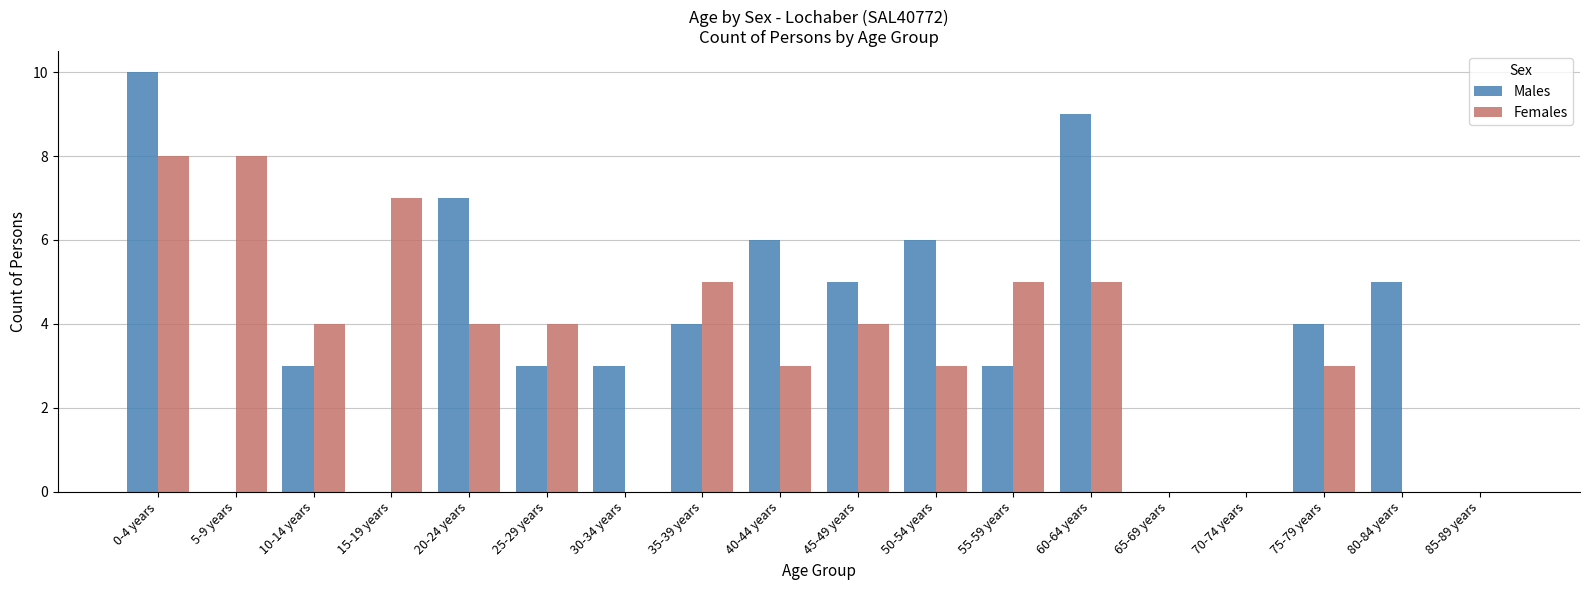

What is the sum of the Females values at 80-84 years and 35-39 years?

5